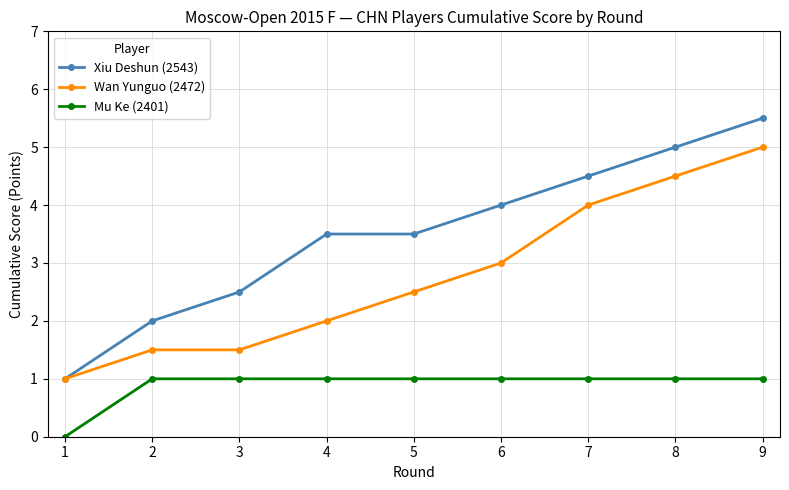

Which series changed the most between 2 and 5?

Xiu Deshun (2543)